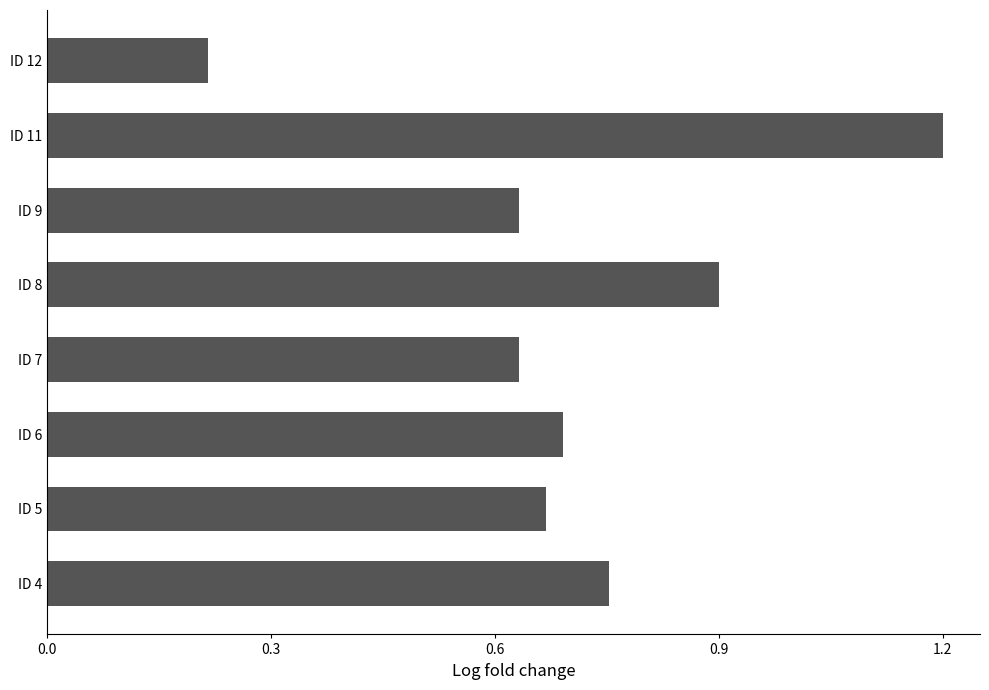

Between ID 5 and ID 11, which is larger?

ID 11